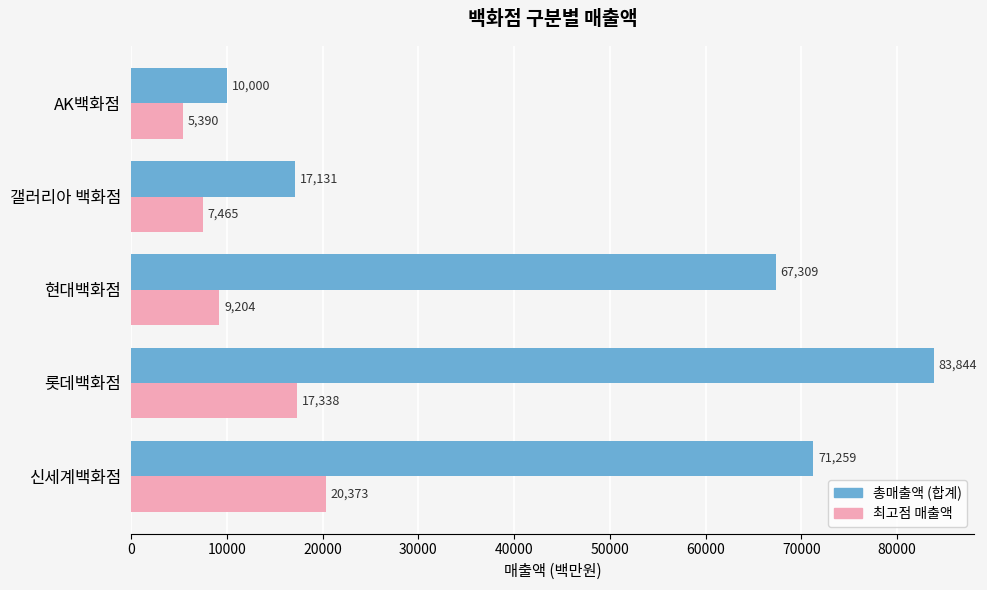

List the series in order of their peak value, highest first.

총매출액 (합계), 최고점 매출액